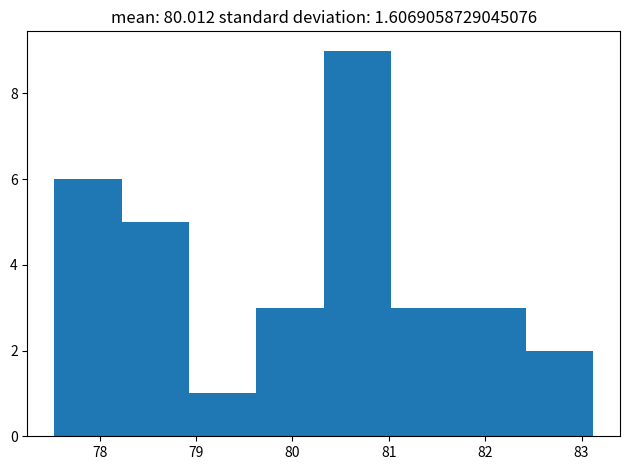

Reading left to right, transcribe this chart: for each bar, give the range it covers on the x-axis and its height. Neither the bar edges nor the heights are printed on the chart, so give them approximately, as read against the axes.

77.5 to 78.2: 6
78.2 to 78.9: 5
78.9 to 79.6: 1
79.6 to 80.3: 3
80.3 to 81.0: 9
81.0 to 81.7: 3
81.7 to 82.4: 3
82.4 to 83.1: 2